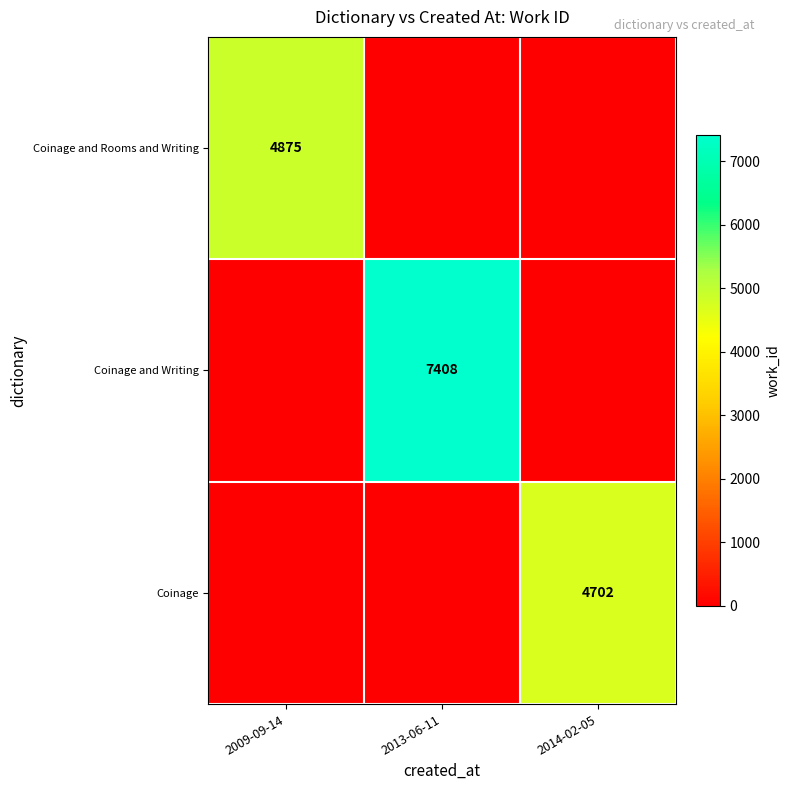

What is the highest value of the Coinage series?

4702